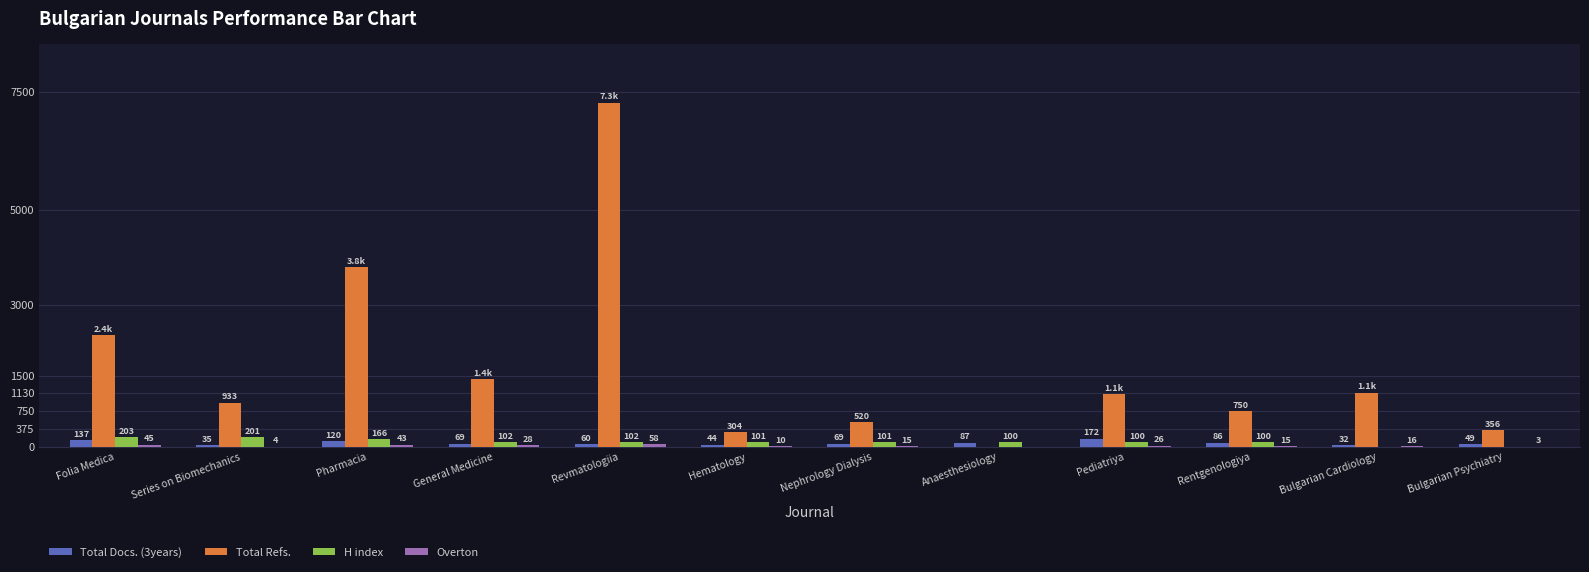

True or false: Total Refs. has a value of 449 at Bulgarian Cardiology.

False